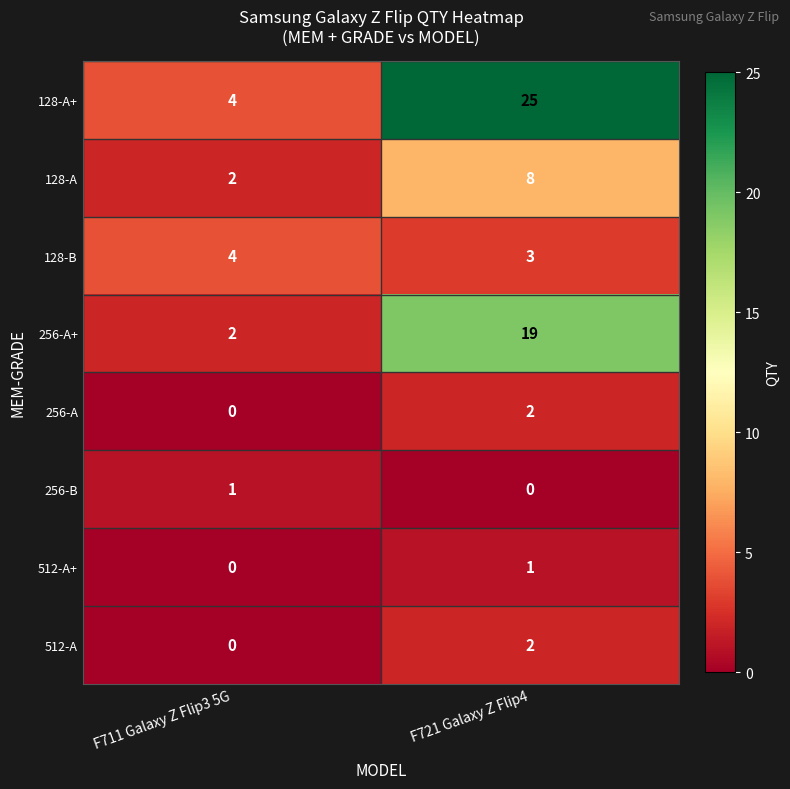

What is the average value of the 128-B series?

4